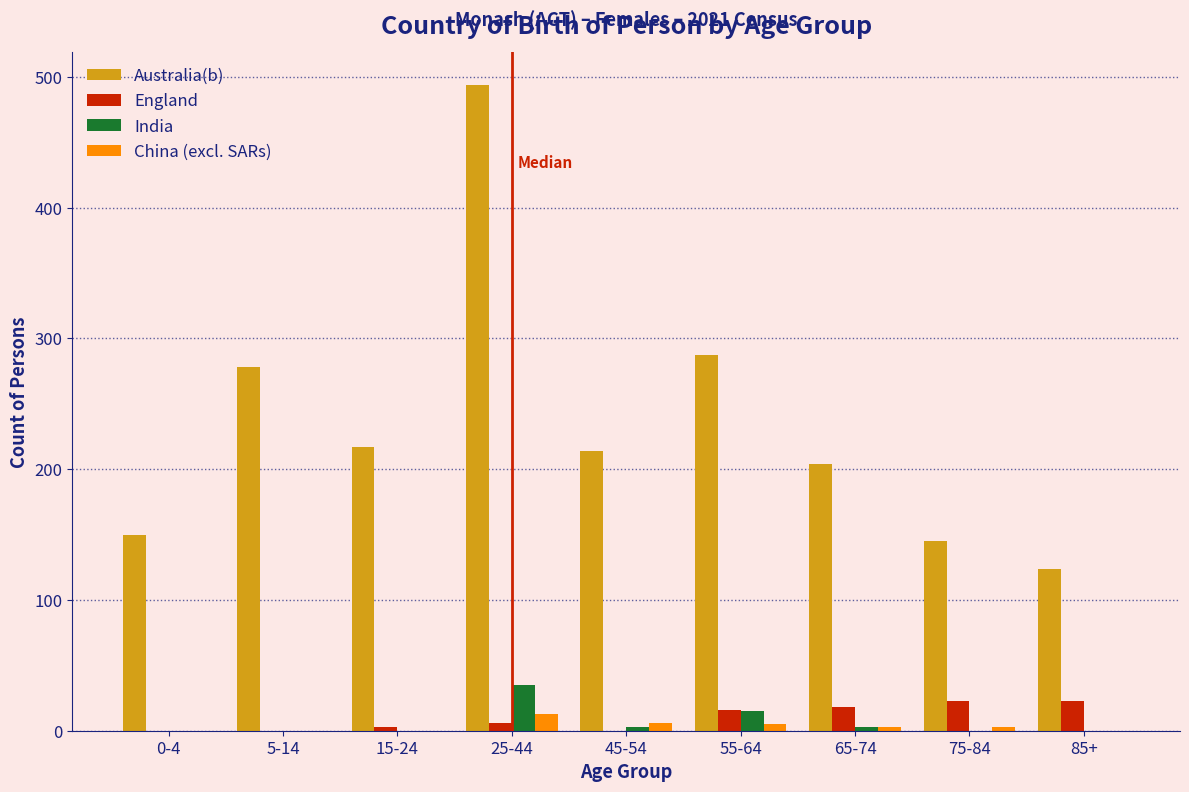

Is the value of England at 85+ greater than the value of China (excl. SARs) at 15-24?

Yes